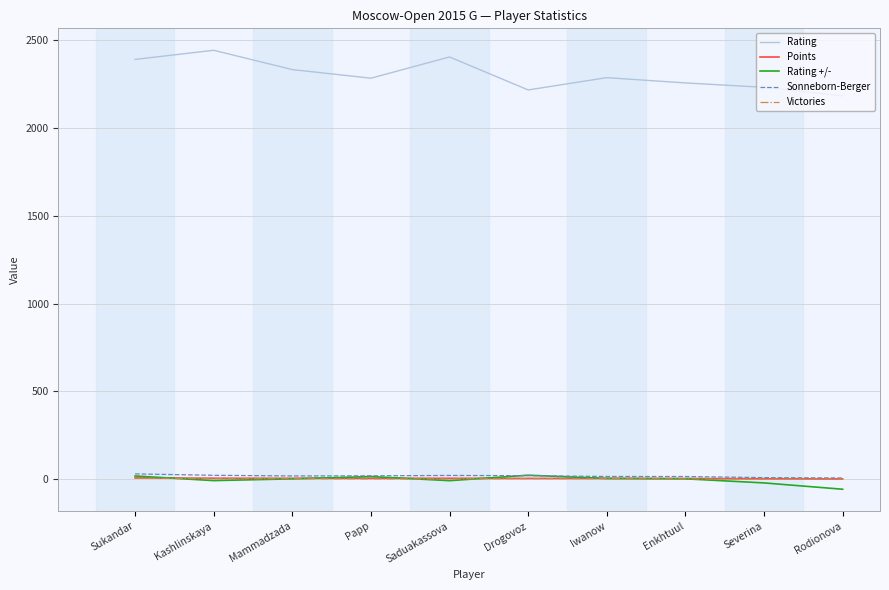

Which series has the largest range (max minus min)?

Rating